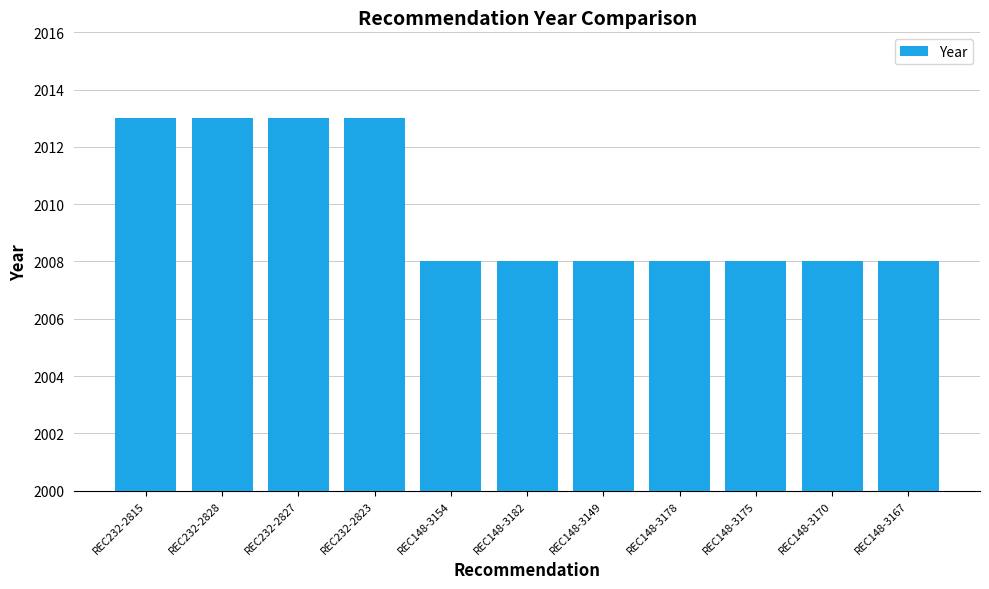

Is it true that the value at REC148-3182 is 2008?

True